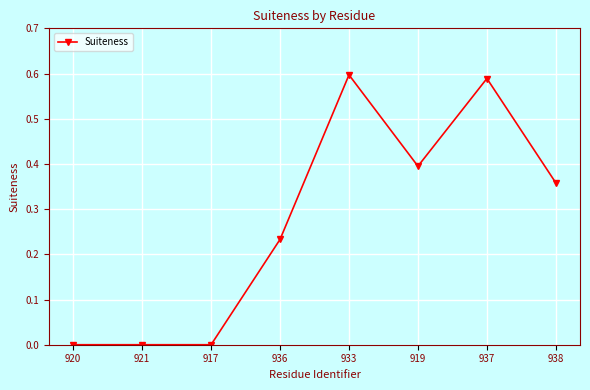

Between 938 and 936, which is larger?

938